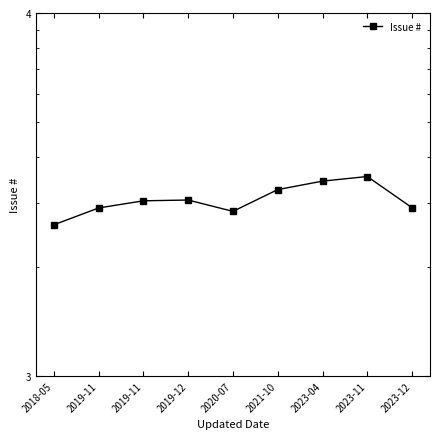

Rank the categories by value from highest to lowest.

2023-11, 2023-04, 2021-10, 2019-12, 2019-11, 2023-12, 2019-11, 2020-07, 2018-05